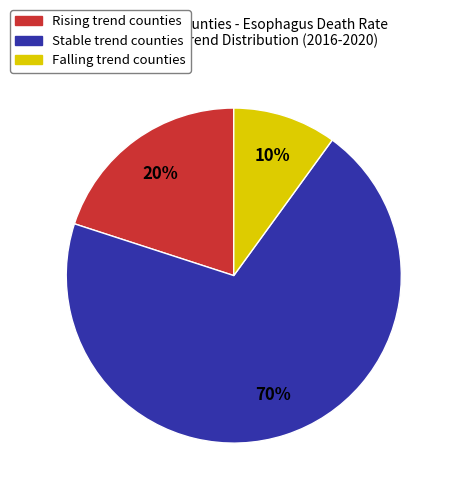

Is there any slice that represents more than half of the pie?

Yes